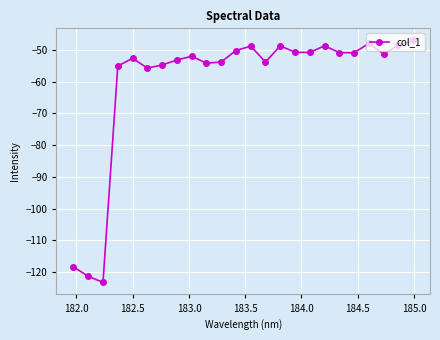

What is the value of the 16th point from the left?

-50.8